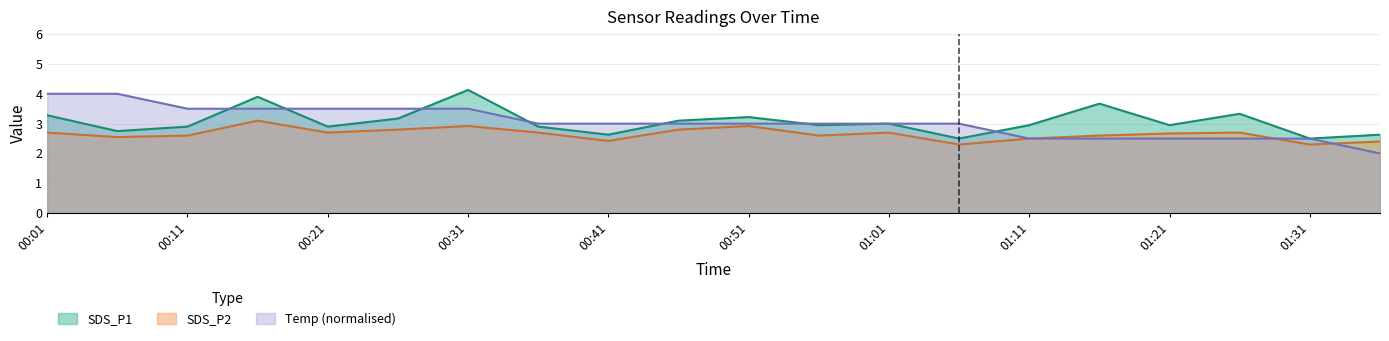

Between 00:36 and 00:51, which series saw the biggest shift?

SDS_P1